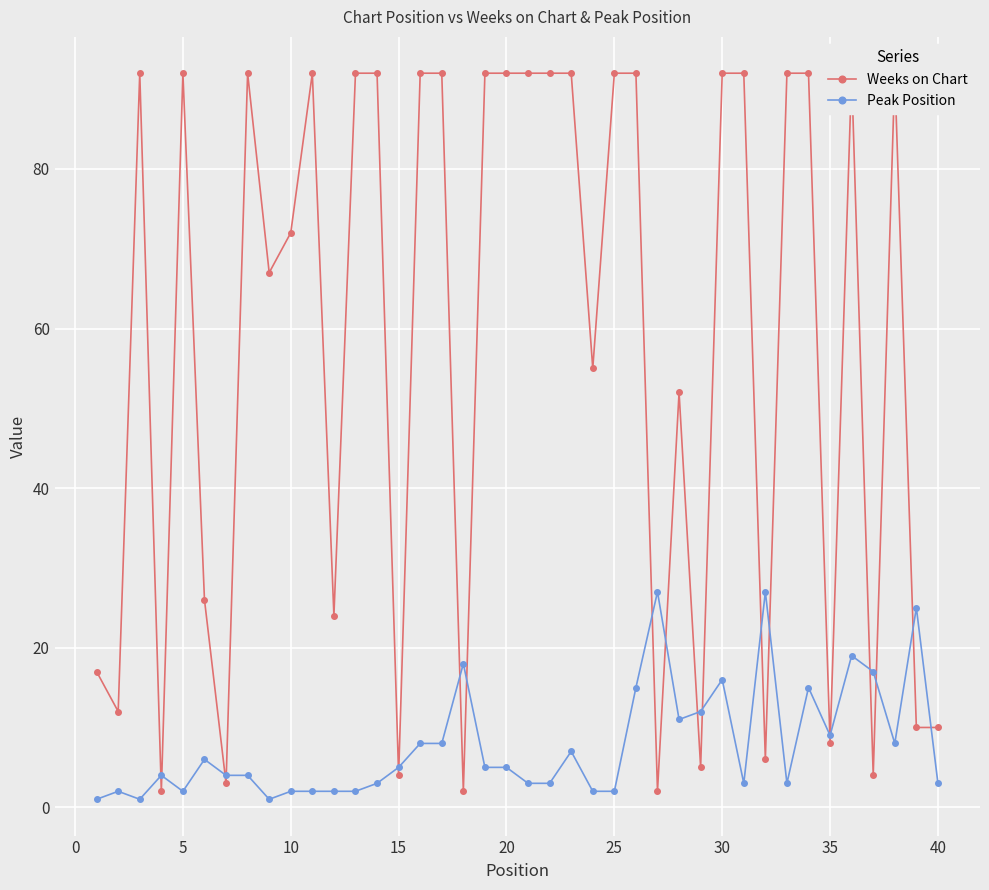

What is the minimum value shown in the chart?

1